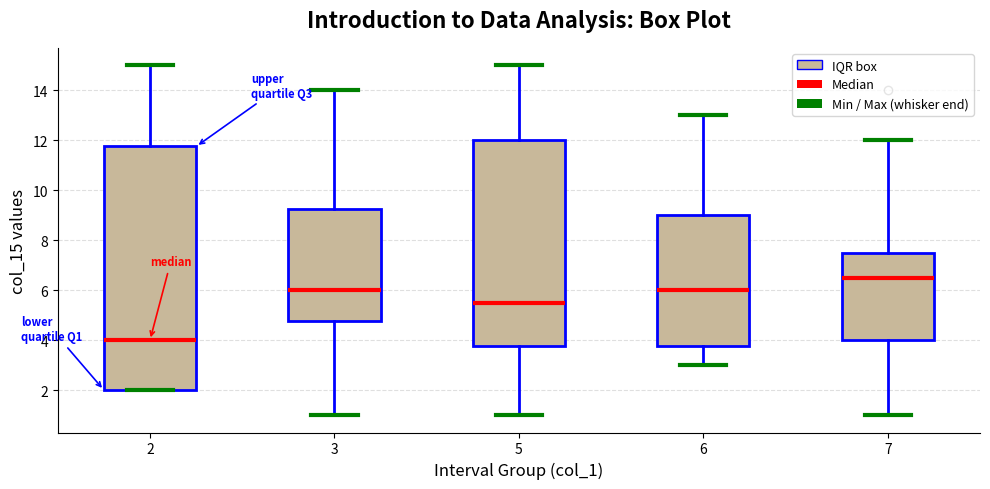

Where is the upper edge of the box at x = 5 on the y-axis? The values are not printed on the chart, so give them approximately, as read against the axis.

12.0